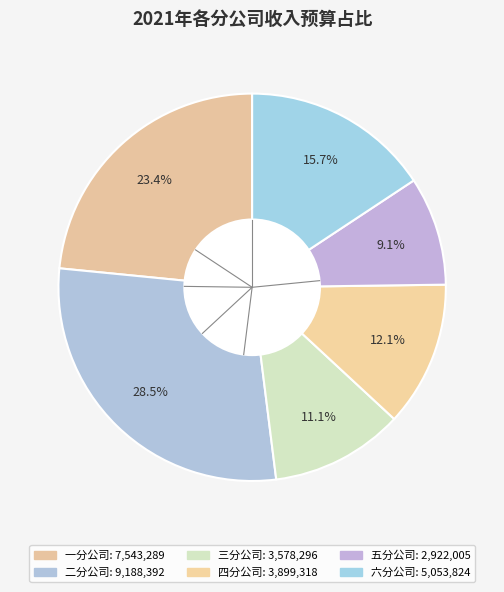

How many slices are in this pie chart?

6